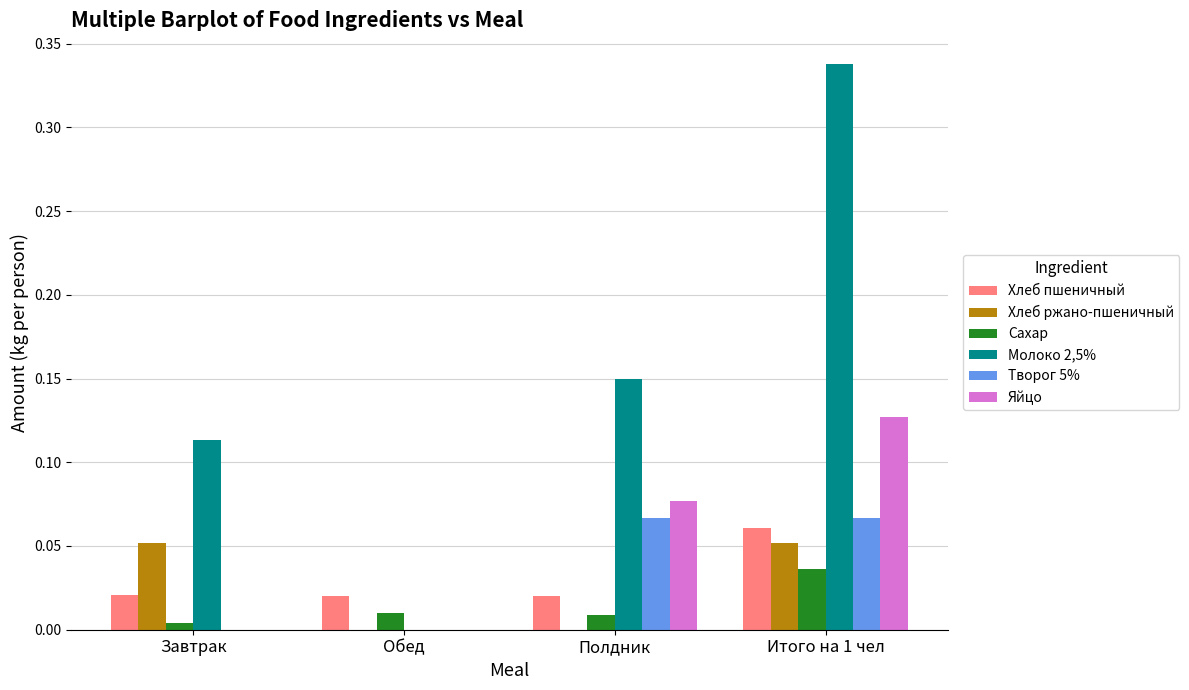

Which category has the highest value across all series?

Итого на 1 чел